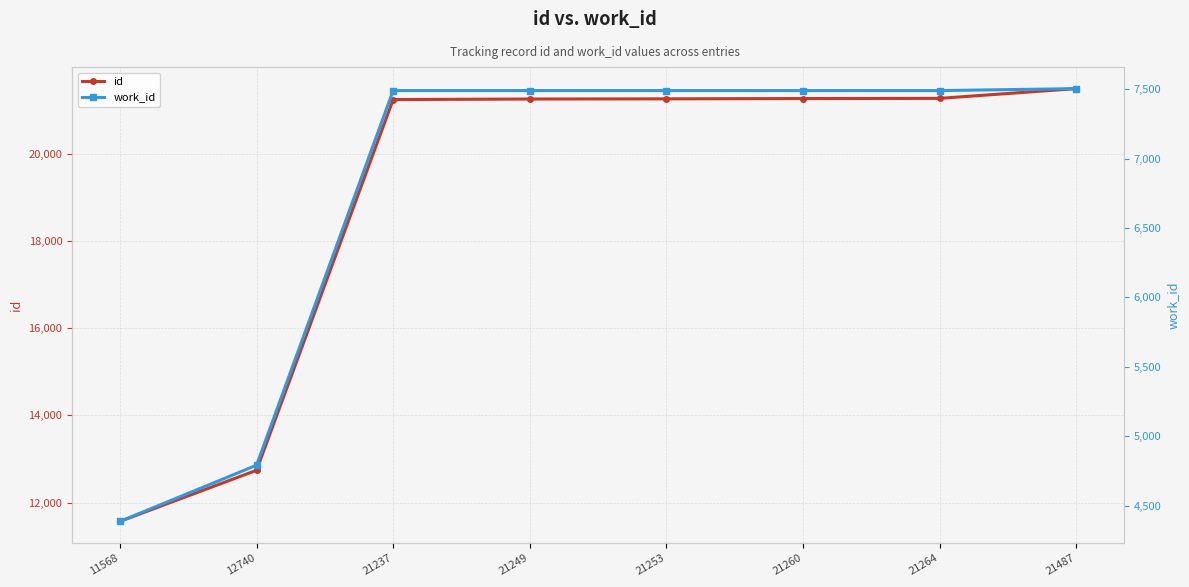

True or false: id and work_id intersect in this chart.

False